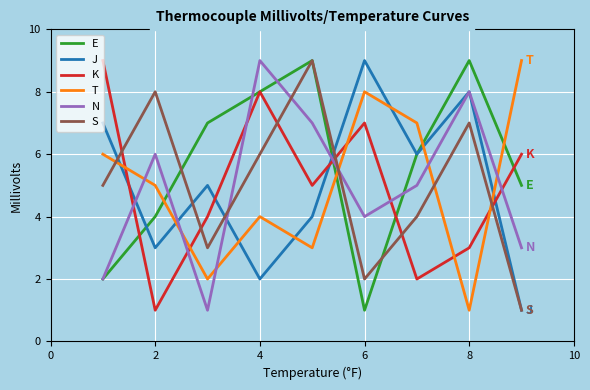

Count the T values in the range 3 to 7.

5